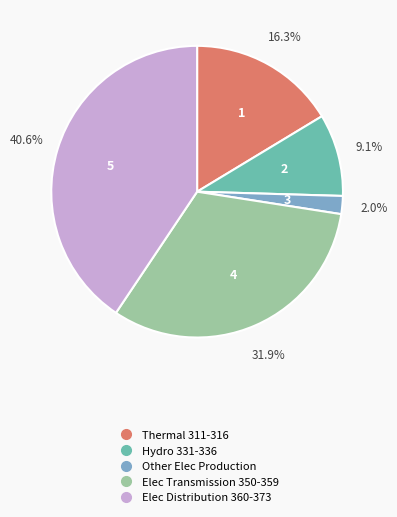

Does Elec Transmission 350-359 account for over 50% of the chart?

No